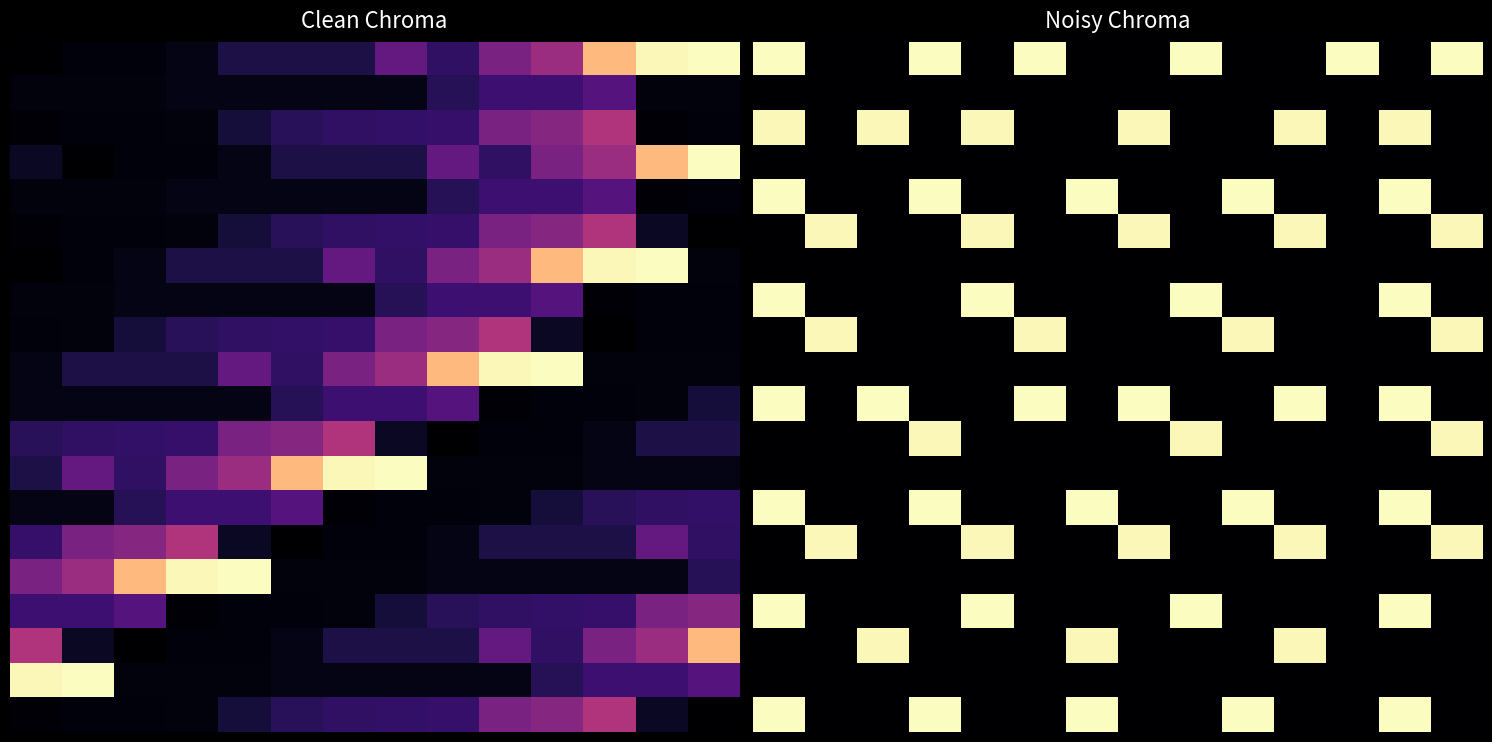

At how many categories does at least one series exceed 0?

14